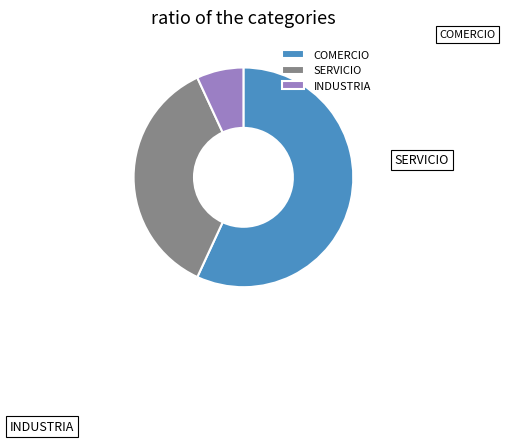

What percentage do INDUSTRIA and COMERCIO together represent?

63.8%